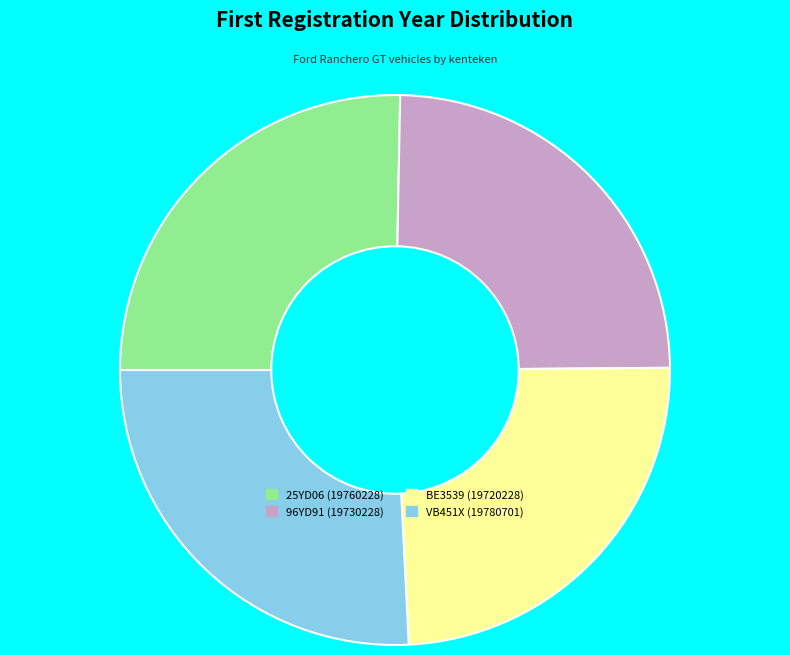

Which has a higher value, 96YD91 or VB451X?

VB451X